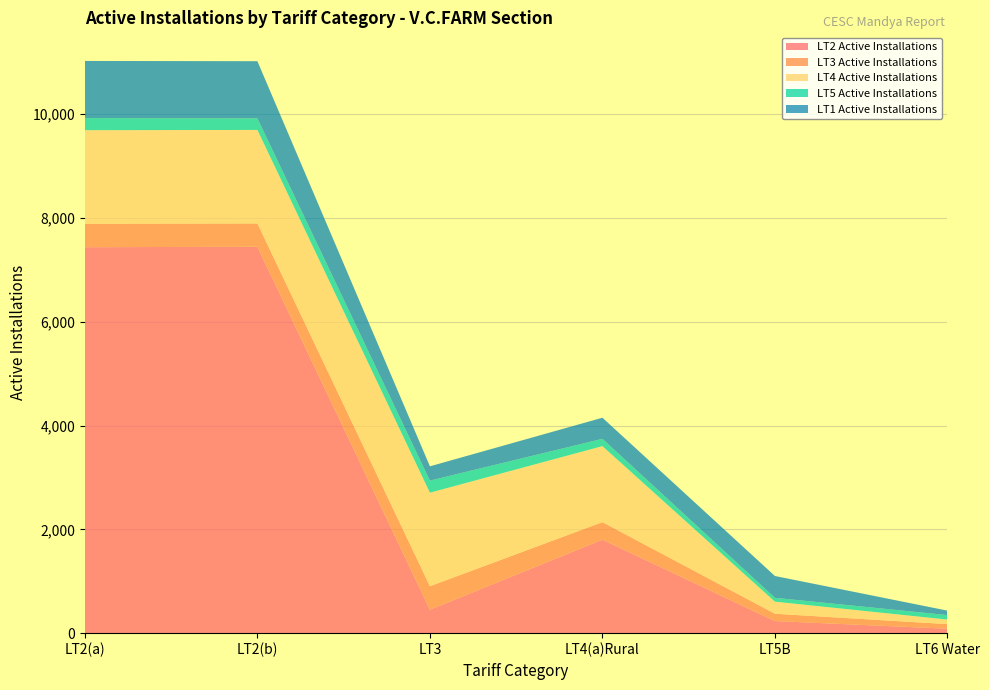

Reading left to right, extract all data points from this chart.

LT2 Active Installations: 7435	7444	452	1802	233	86
LT3 Active Installations: 452	449	452	337	141	88
LT4 Active Installations: 1802	1801	1802	1464	233	88
LT5 Active Installations: 233	223	233	141	74	86
LT1 Active Installations: 1101	1101	275	406	420	86